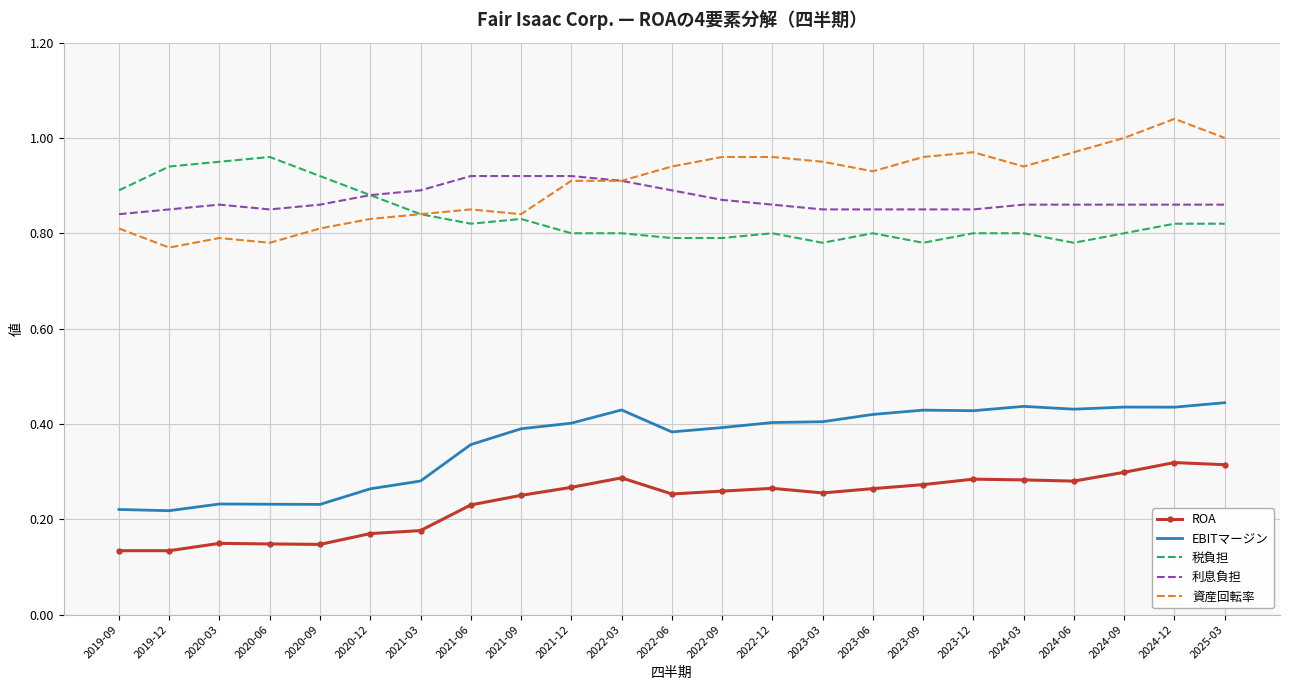

True or false: EBITマージン and 税負担 intersect in this chart.

False